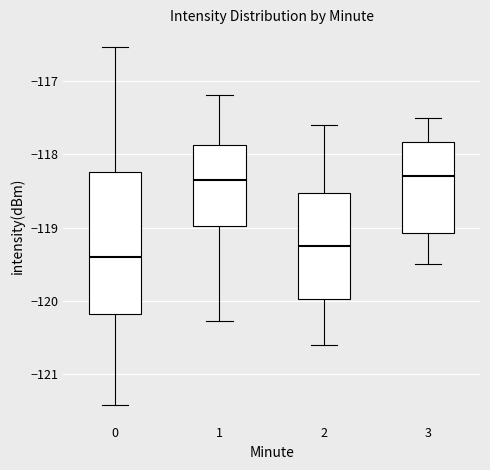

Reading left to right, transcribe this box plot: for each box, give where its median line is, the range the box spans, and where its two whiskers end, as read against the y-axis. The values are not printed on the chart, so give them approximately, as read against the axis.

0: median -119.4, box -120.2 to -118.2, whiskers -121.4 to -116.5
1: median -118.3, box -119.0 to -117.9, whiskers -120.3 to -117.2
2: median -119.2, box -120.0 to -118.5, whiskers -120.6 to -117.6
3: median -118.3, box -119.1 to -117.8, whiskers -119.5 to -117.5